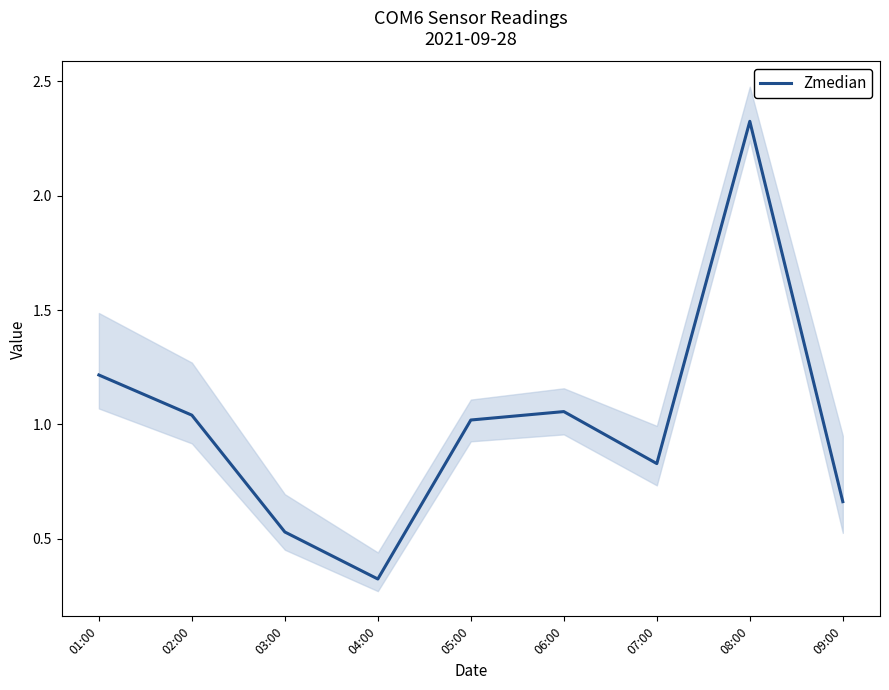

Which has a higher value, 02:00 or 08:00?

08:00